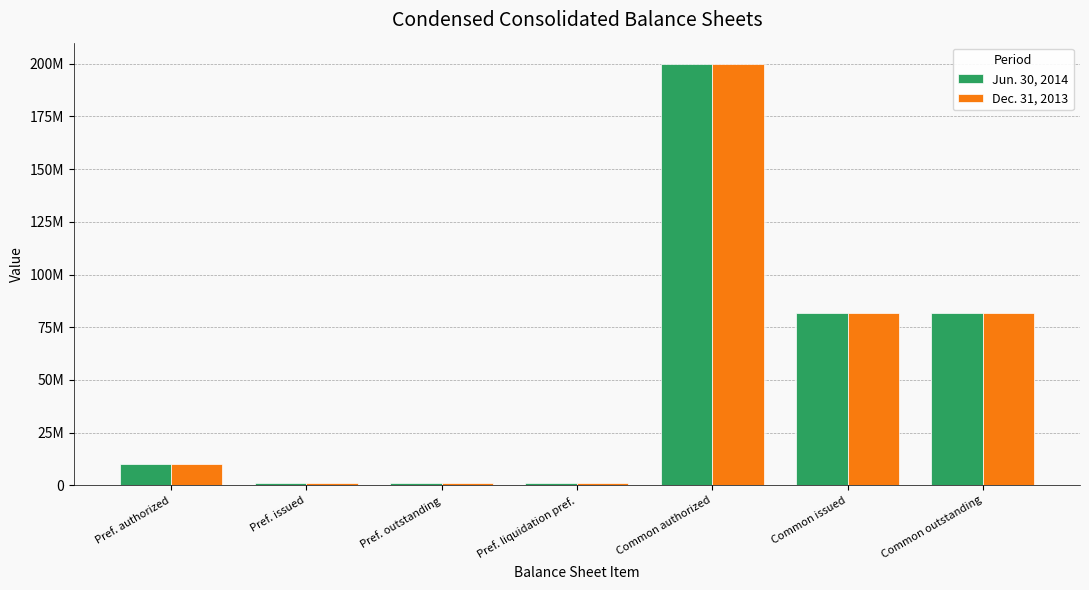

What is the sum of the Dec. 31, 2013 values at Pref. authorized and Common outstanding?

91892352